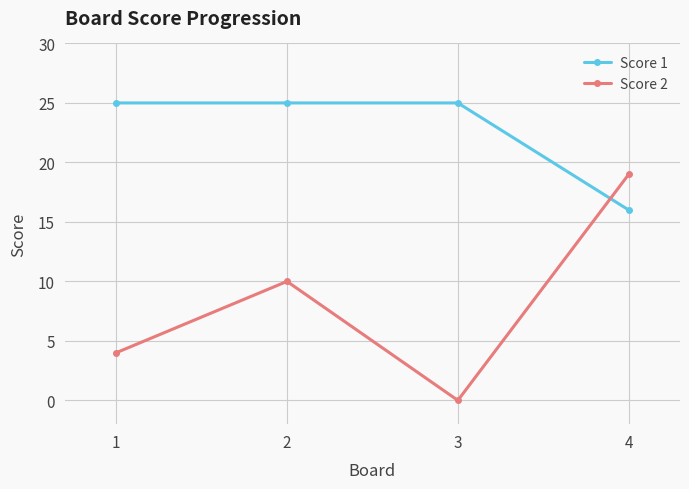

Which series has the largest total across all categories?

Score 1